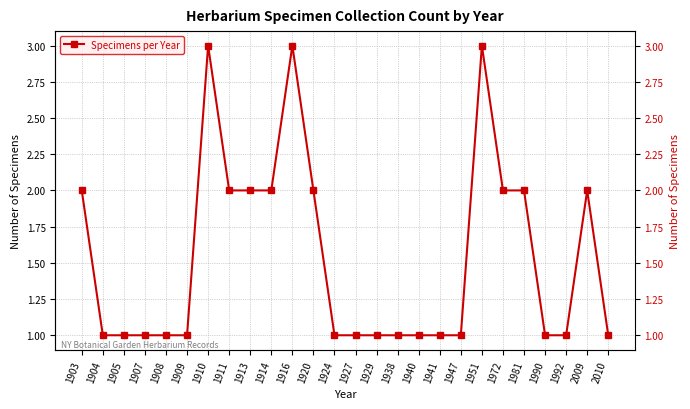

Which label corresponds to the smallest value in the chart?

1904